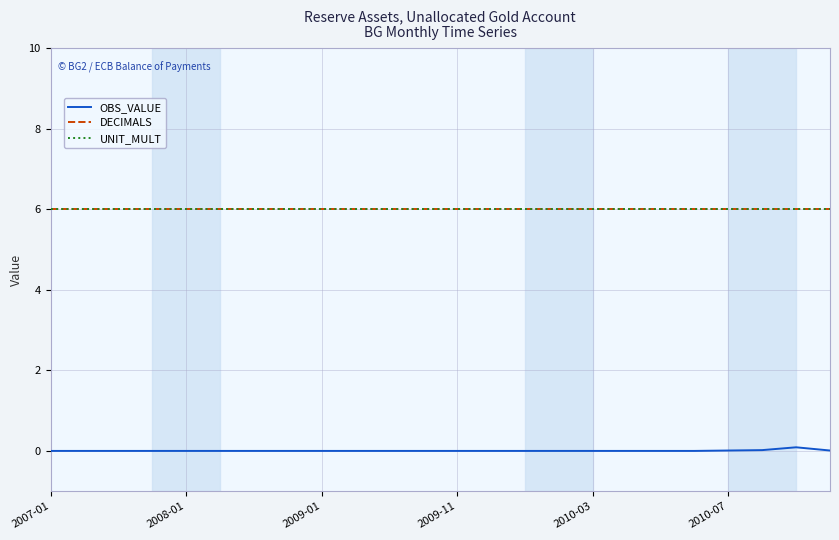

Does the chart have visible grid lines?

Yes